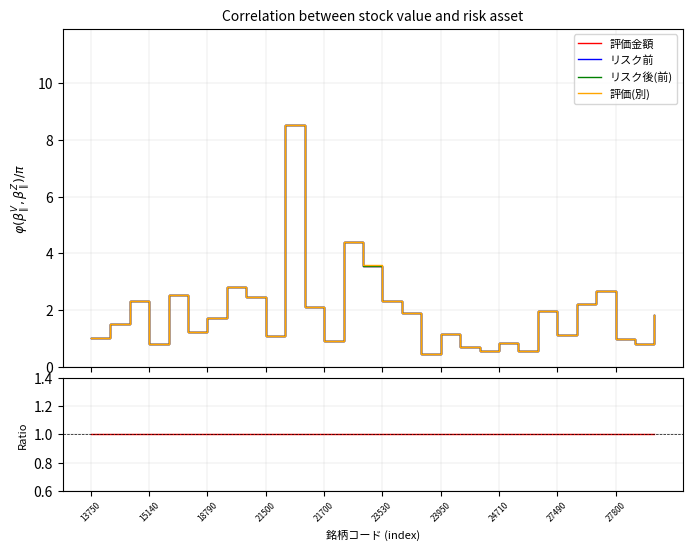

What is the minimum value for 評価金額?

0.5